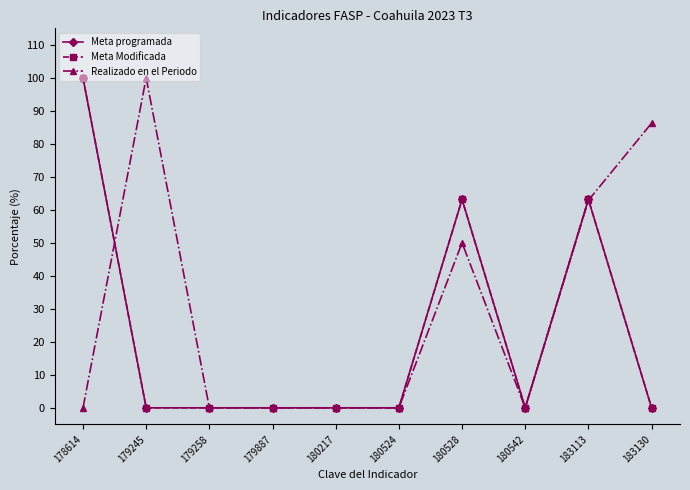

True or false: Meta Modificada and Realizado en el Periodo intersect in this chart.

True